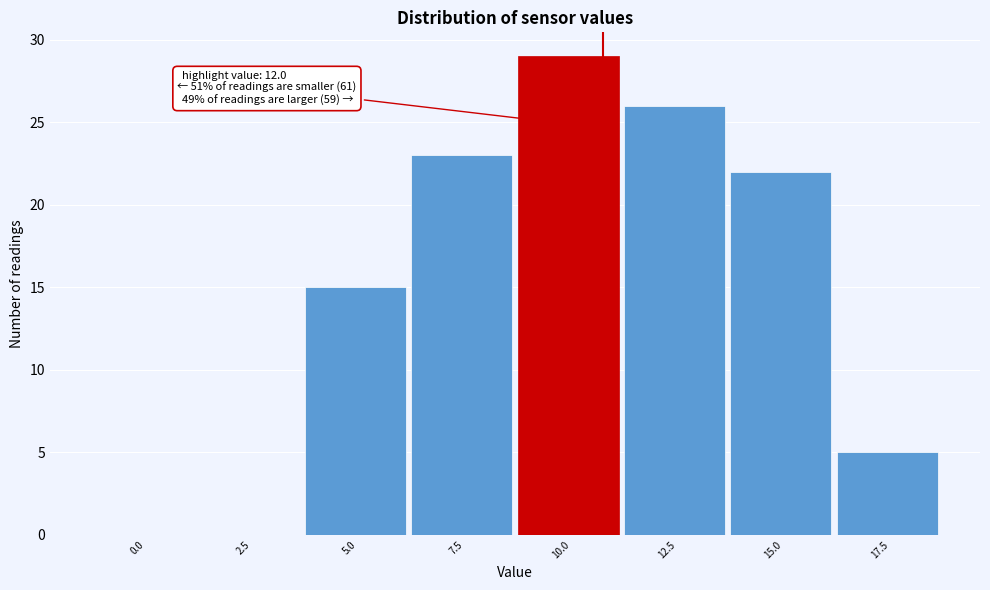

Reading right to left, list all the values displayed in this chart.

17.5=5	15.0=22	12.5=26	10.0=29	7.5=23	5.0=15	2.5=0	0.0=0